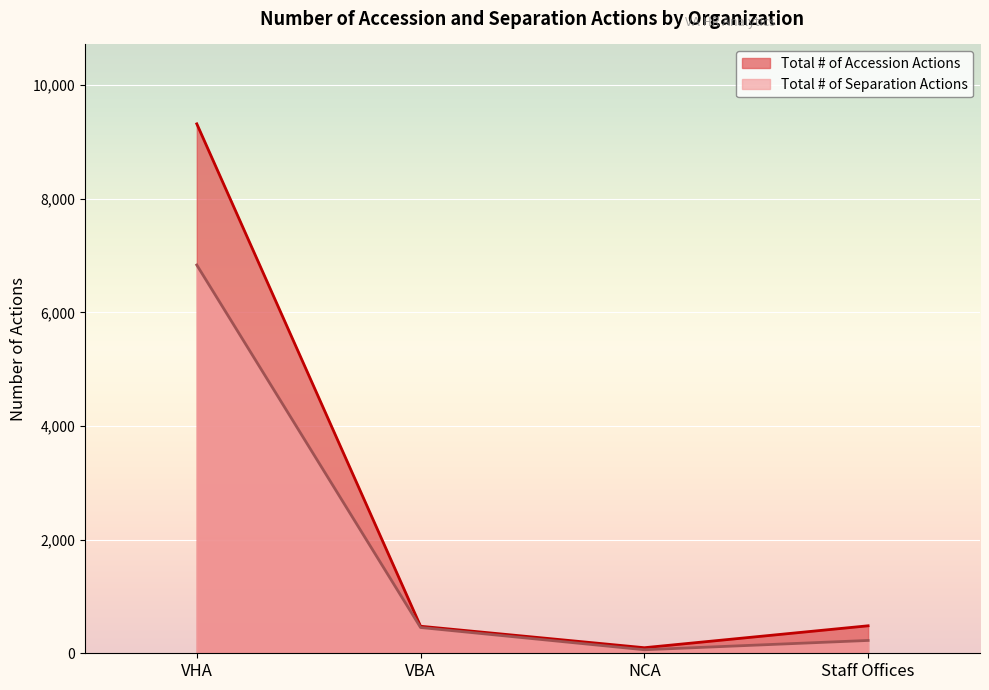

How many interior local valleys does the Total # of Accession Actions series have?

1